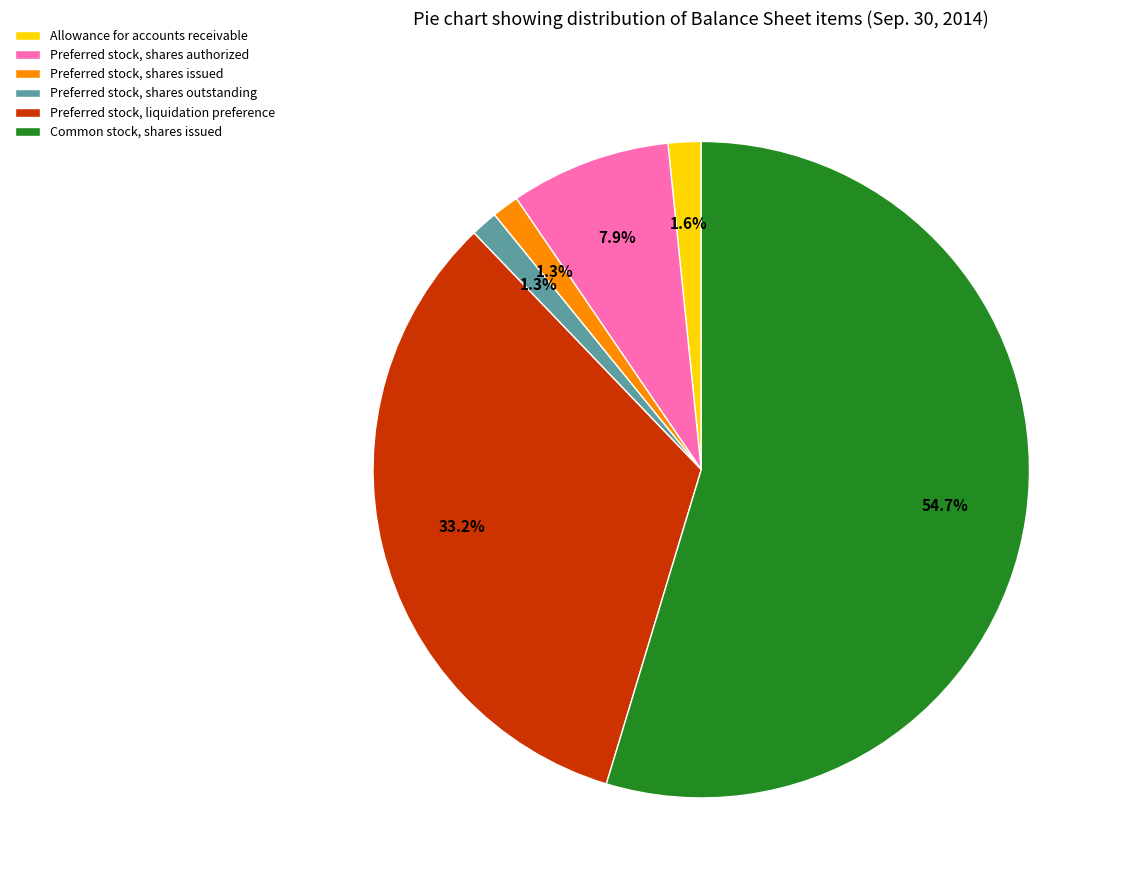

Which category has the biggest portion of the pie?

Common stock, shares issued